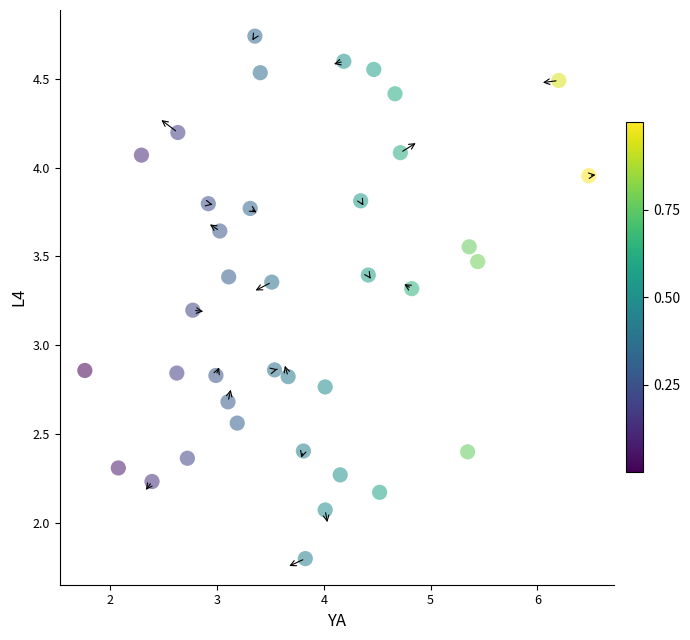

How many points are shown in the scatter plot?

38